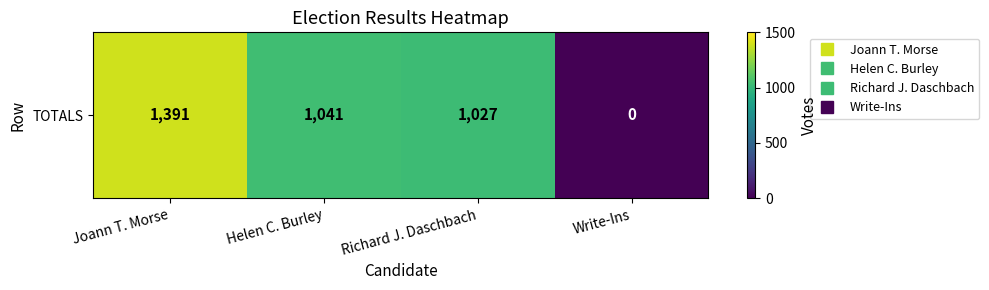

Reading left to right, list all the values displayed in this chart.

1391	1041	1027	0